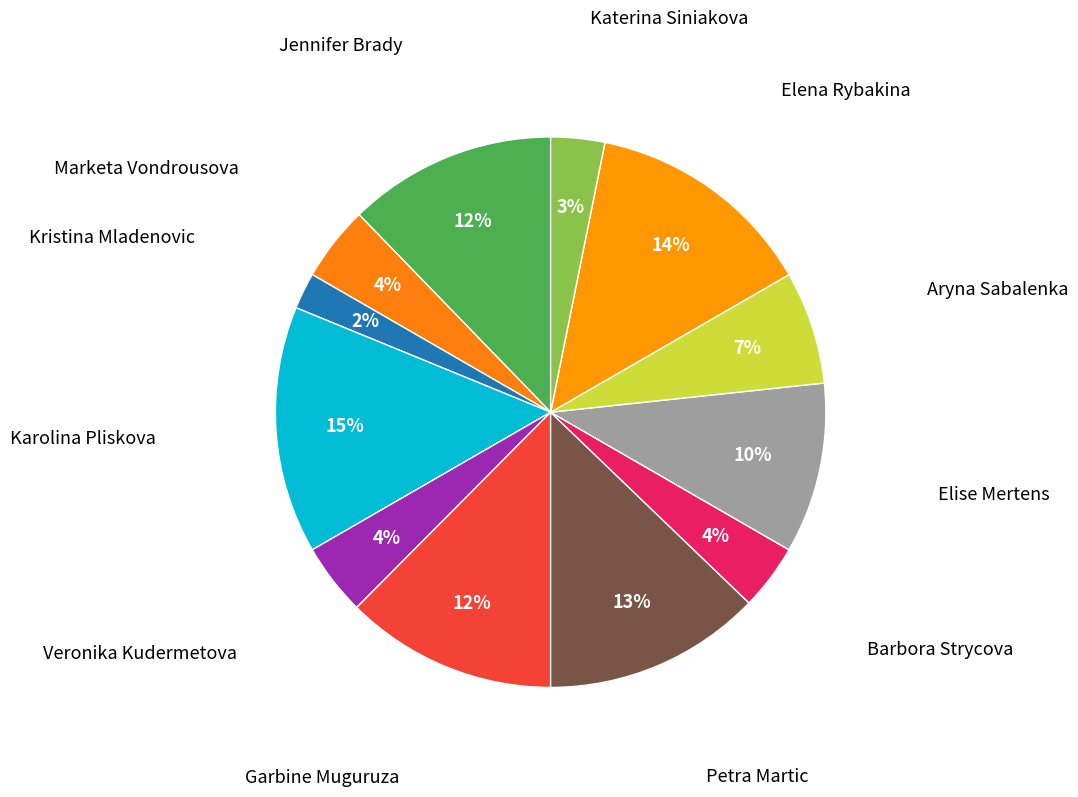

What is the largest slice in the pie chart?

Karolina Pliskova